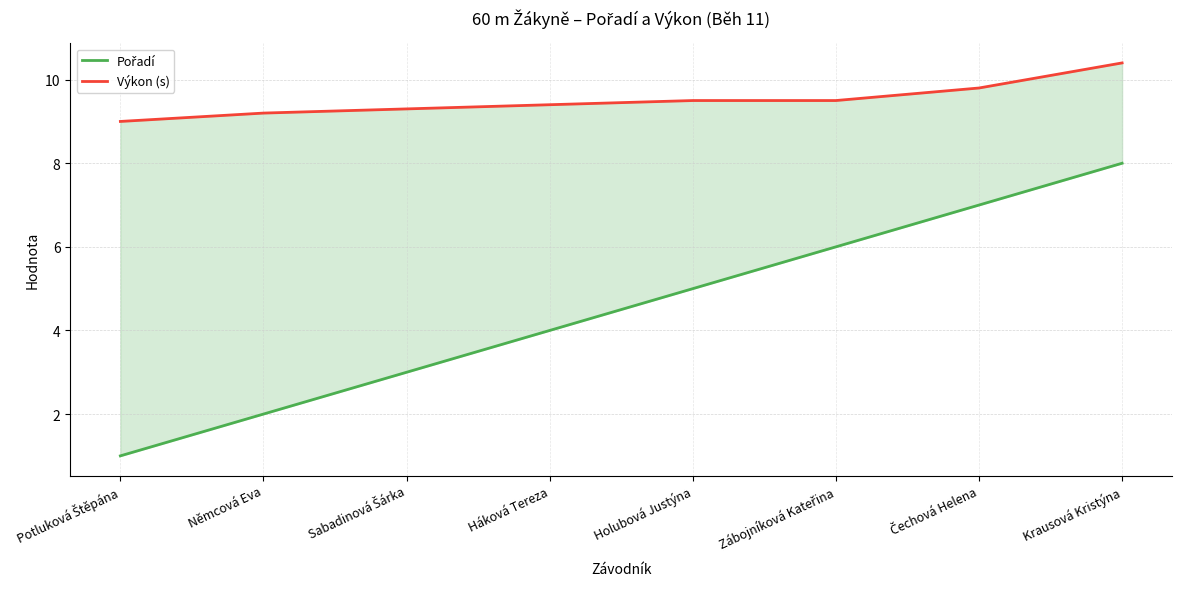

Which label corresponds to the largest value in the chart?

Krausová Kristýna